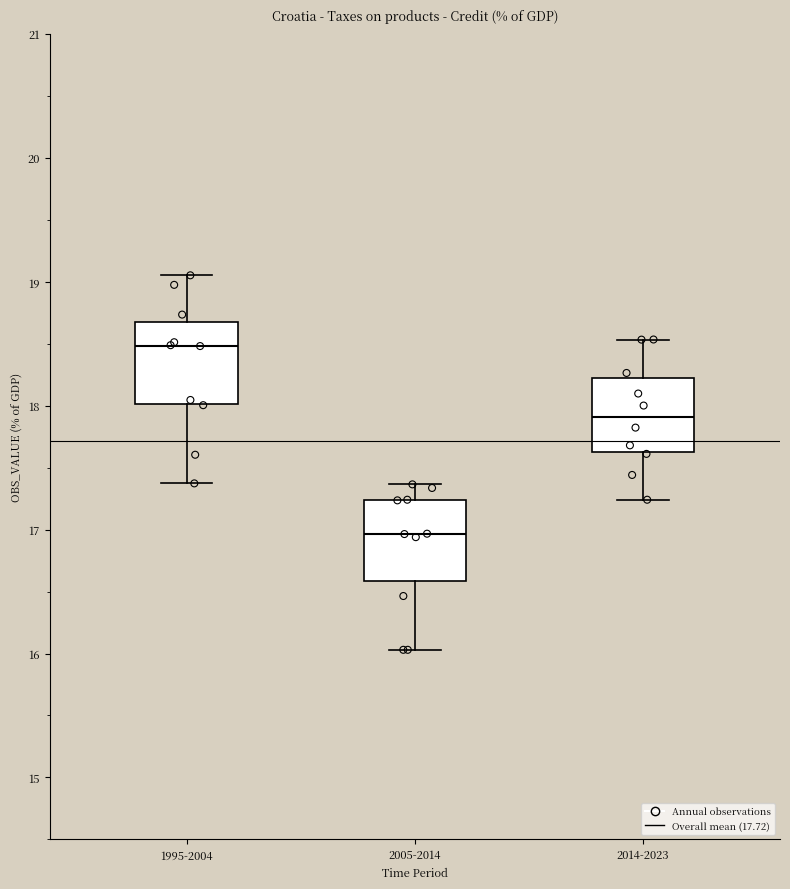

Reading left to right, transcribe this box plot: for each box, give where its median line is, the range the box spans, and where its two whiskers end, as read against the y-axis. The values are not printed on the chart, so give them approximately, as read against the axis.

1995-2004: median 18.5, box 18.0 to 18.7, whiskers 17.4 to 19.1
2005-2014: median 17.0, box 16.6 to 17.2, whiskers 16.0 to 17.4
2014-2023: median 17.9, box 17.6 to 18.2, whiskers 17.2 to 18.5